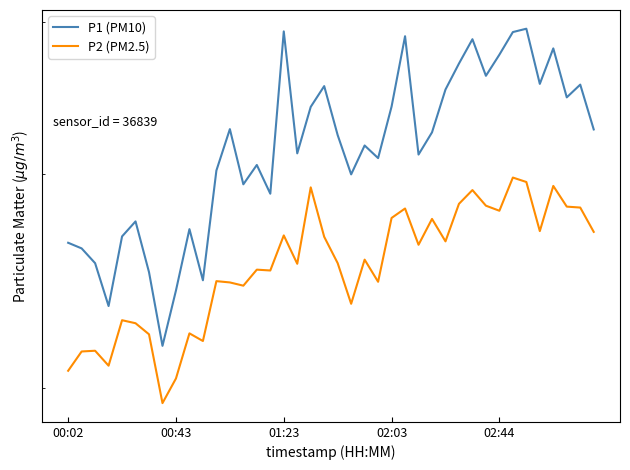

The value of P2 (PM2.5) at 01:23 is 38.3. True or false?

False